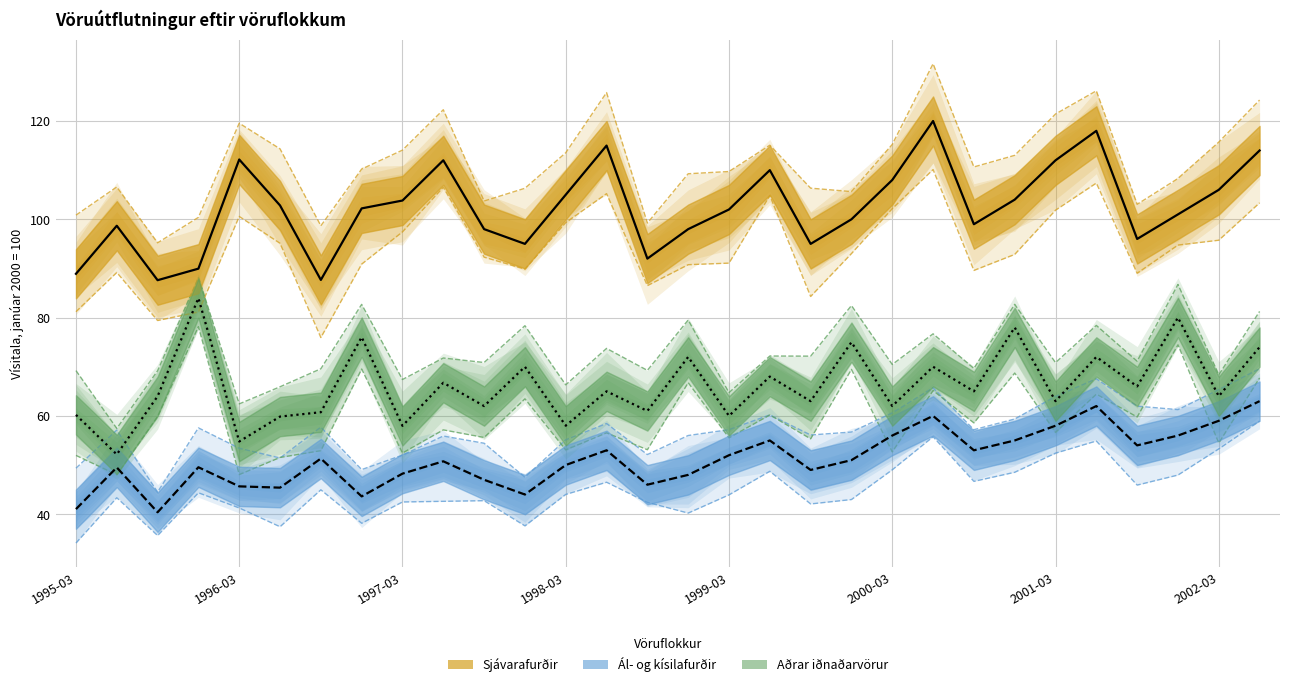

What is the total value across all series at 23?

237.0